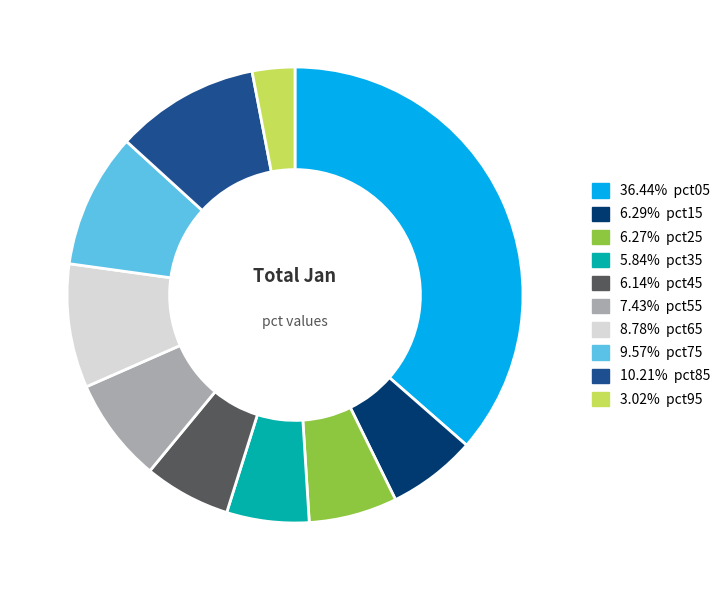

Does any single category account for the majority?

No